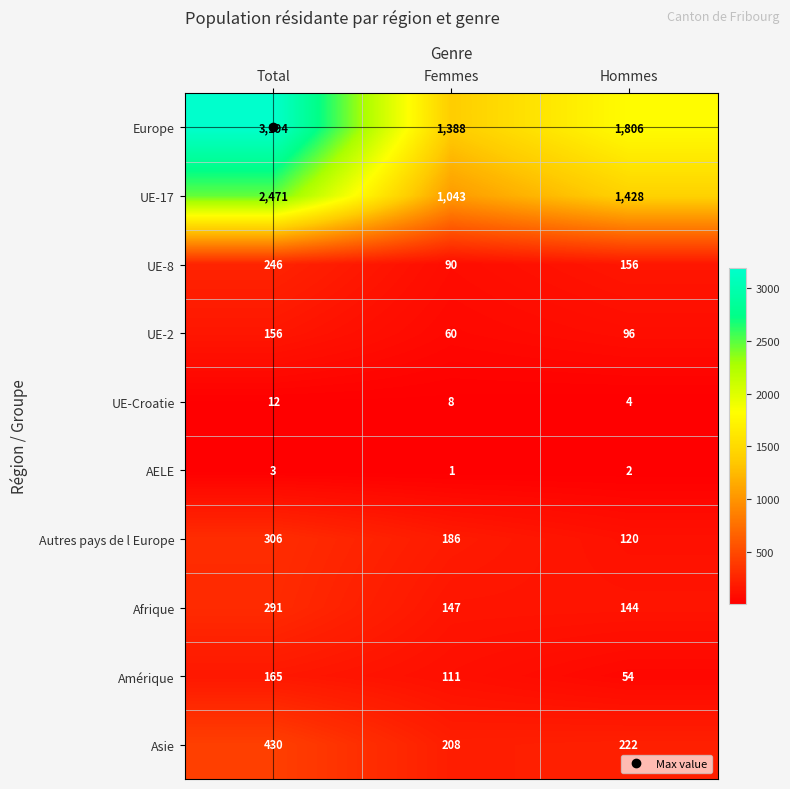

At Hommes, list the series in order from smallest to largest.

AELE, UE-Croatie, Amérique, UE-2, Autres pays de l Europe, Afrique, UE-8, Asie, UE-17, Europe